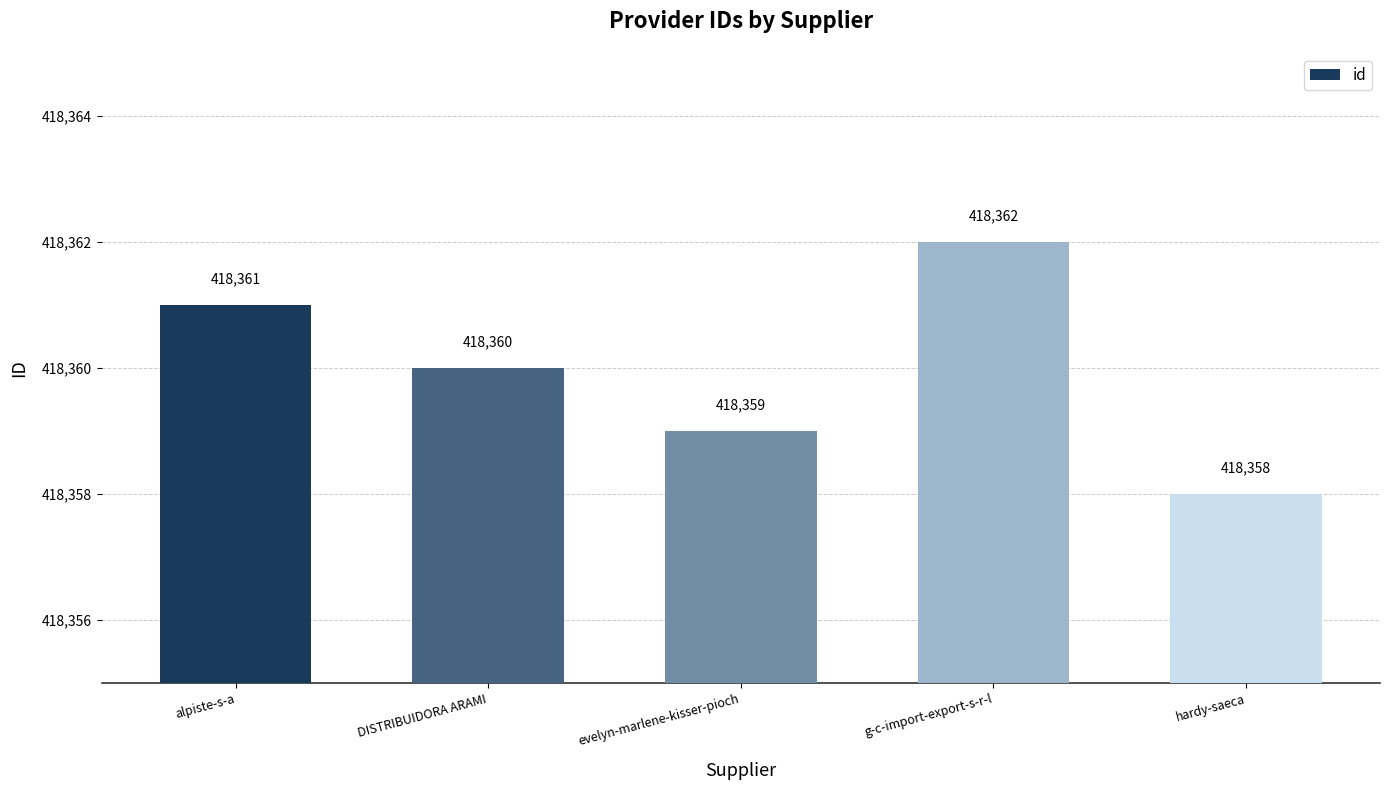

How many bars are there in total?

5